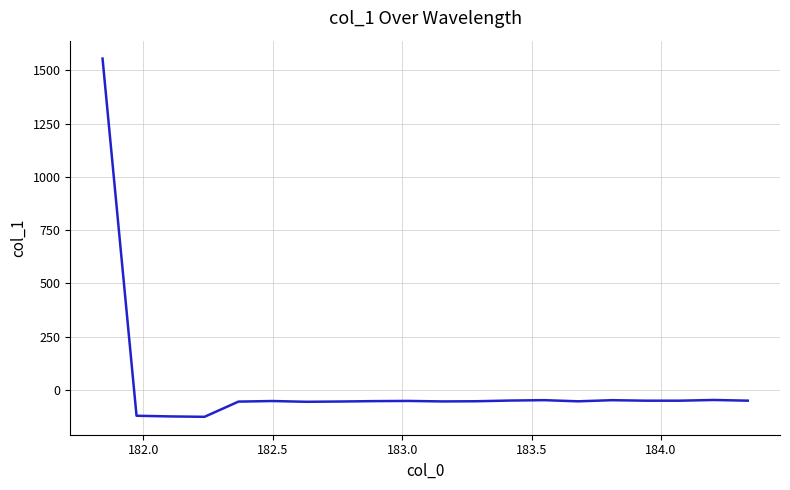

What is the maximum value shown in the chart?

1555.6